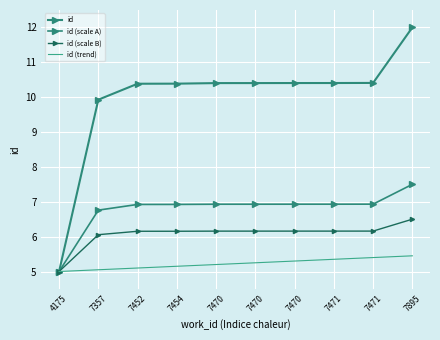

Rank the series by their maximum value, from highest to lowest.

id, id (scale A), id (scale B), id (trend)